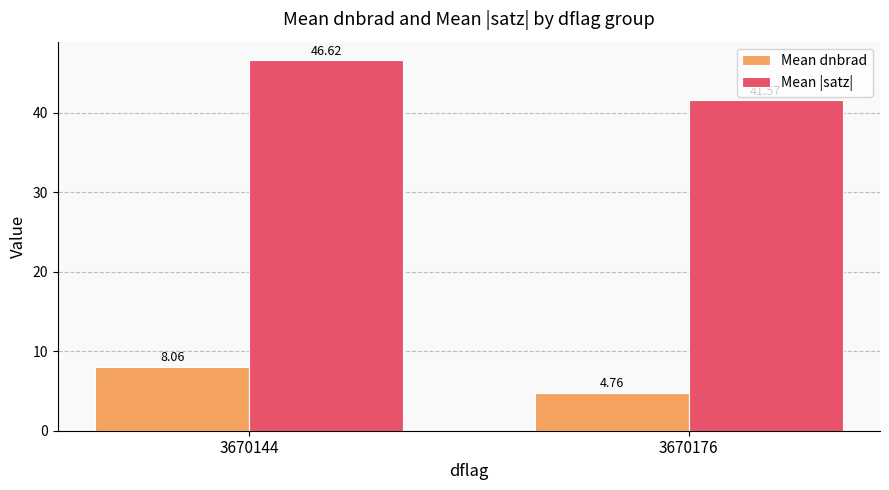

Does the chart contain any negative values?

No